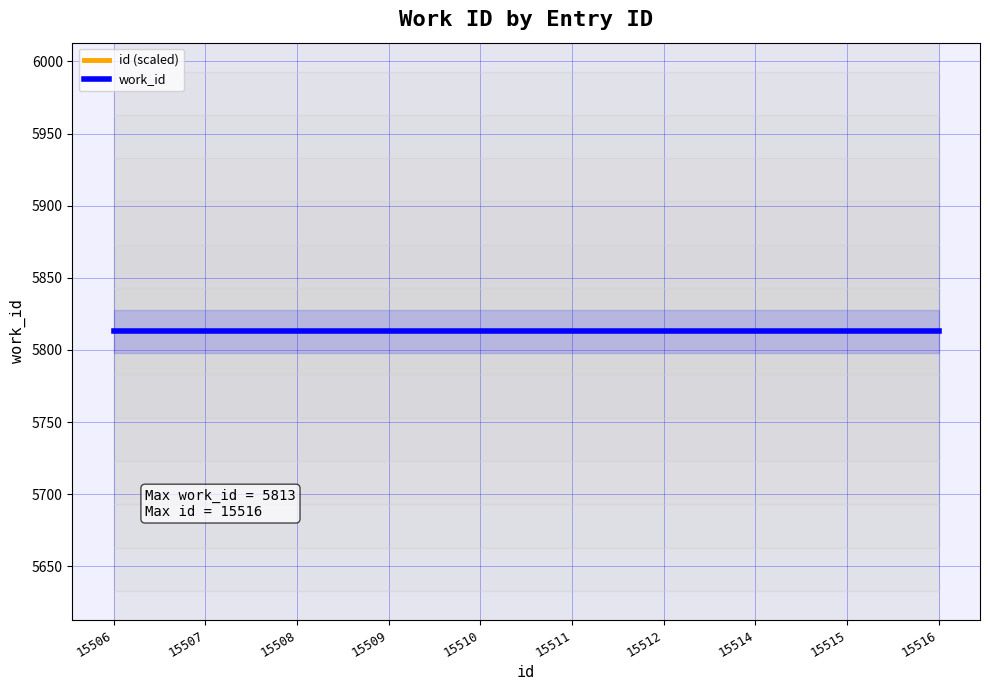

What is the sum of the id (scaled) values at 15506 and 15510?

10864.7